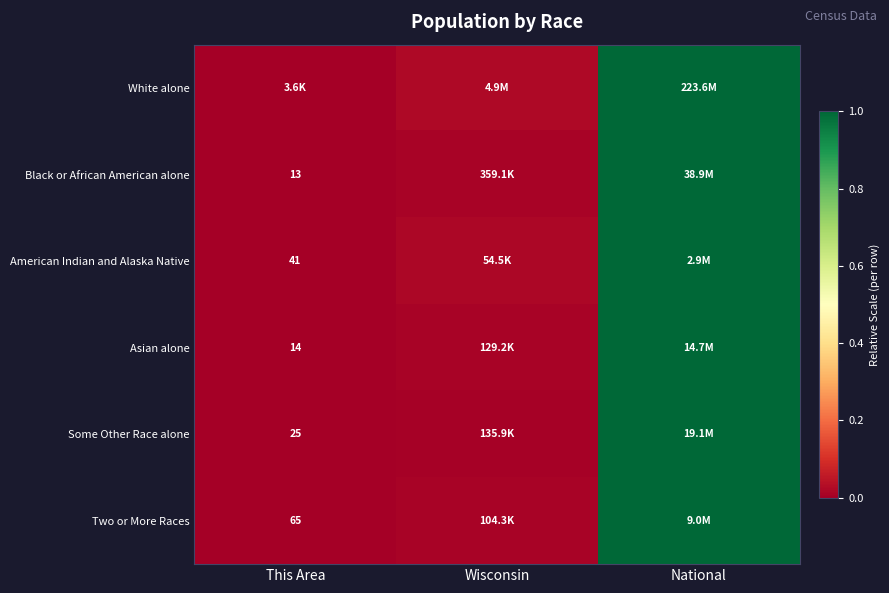

Which category has the lowest value in the Two or More Races series?

This Area